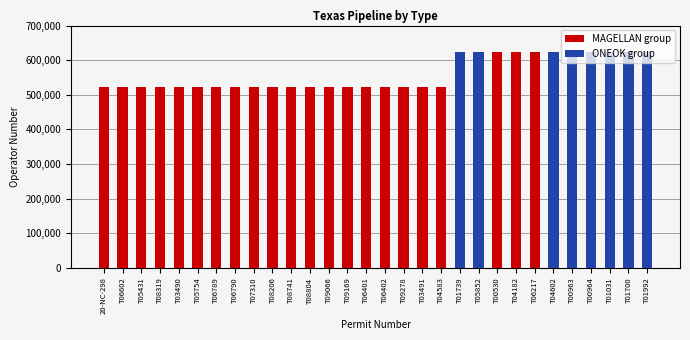

What value does the data have at T07310, to the nearest 10?

521320